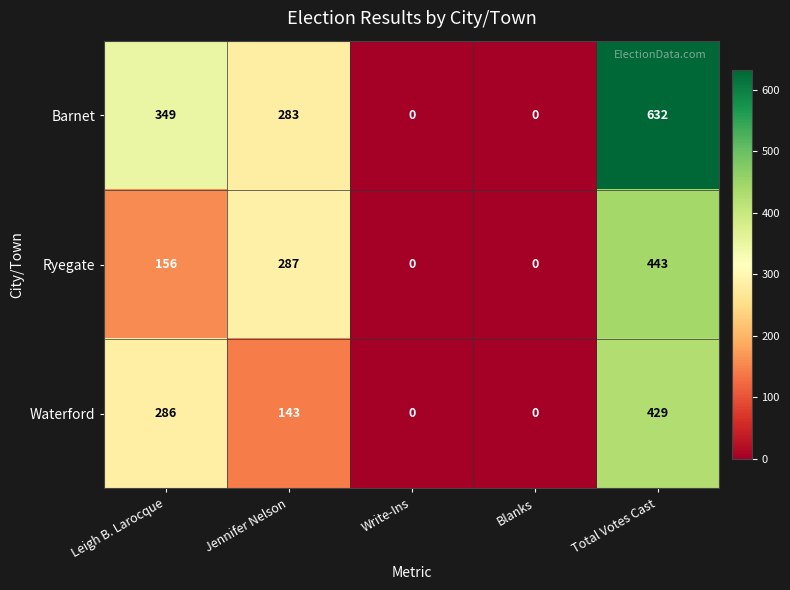

Reading left to right, extract all data points from this chart.

Barnet: 349	283	0	0	632
Ryegate: 156	287	0	0	443
Waterford: 286	143	0	0	429